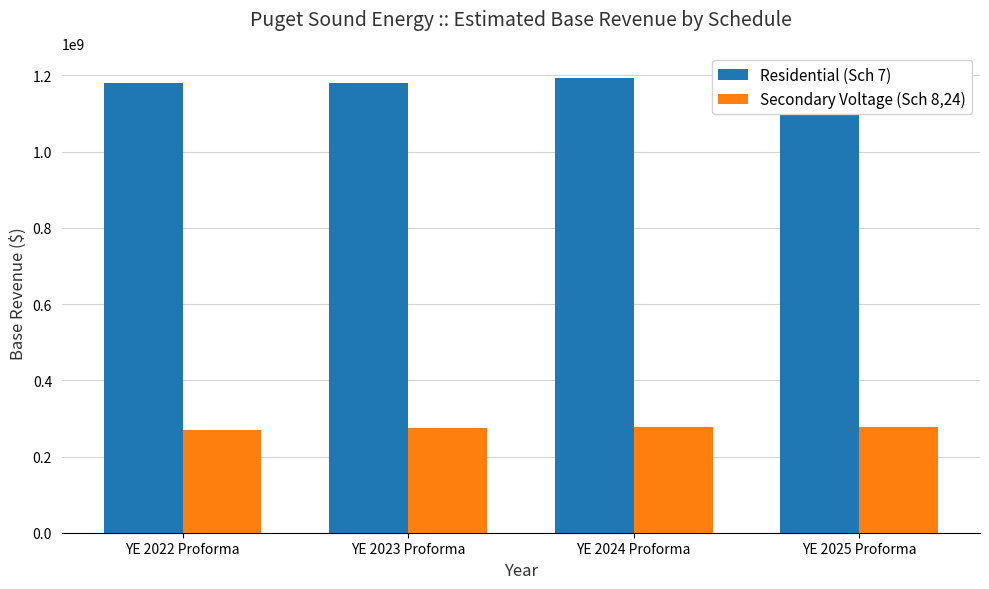

Are the bars grouped side by side (vs. stacked)?

Yes